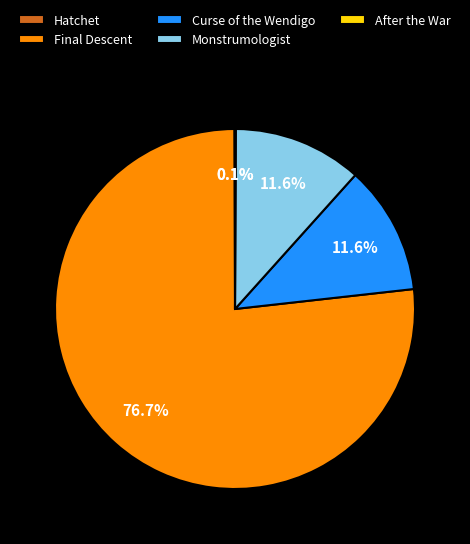

To the nearest percent, what is the combined percentage of Curse of the Wendigo and Final Descent?

88%